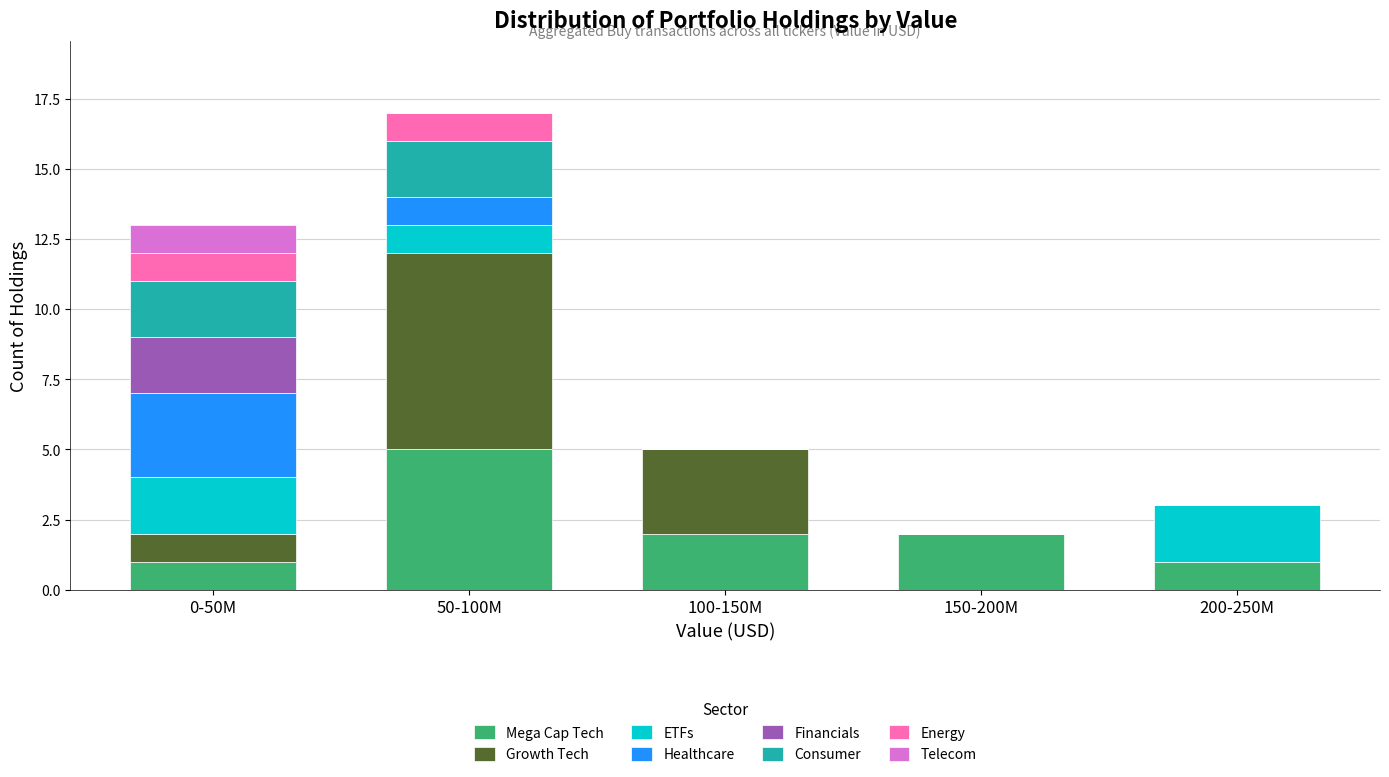

Is it true that Mega Cap Tech equals 3 at 100-150M?

False